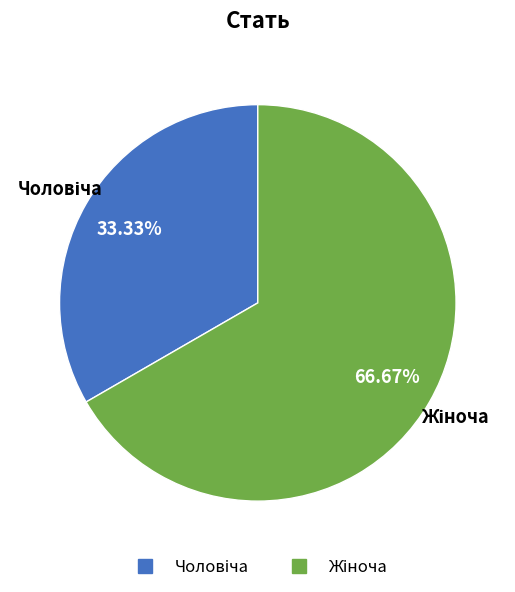

Is there any slice that represents more than half of the pie?

Yes